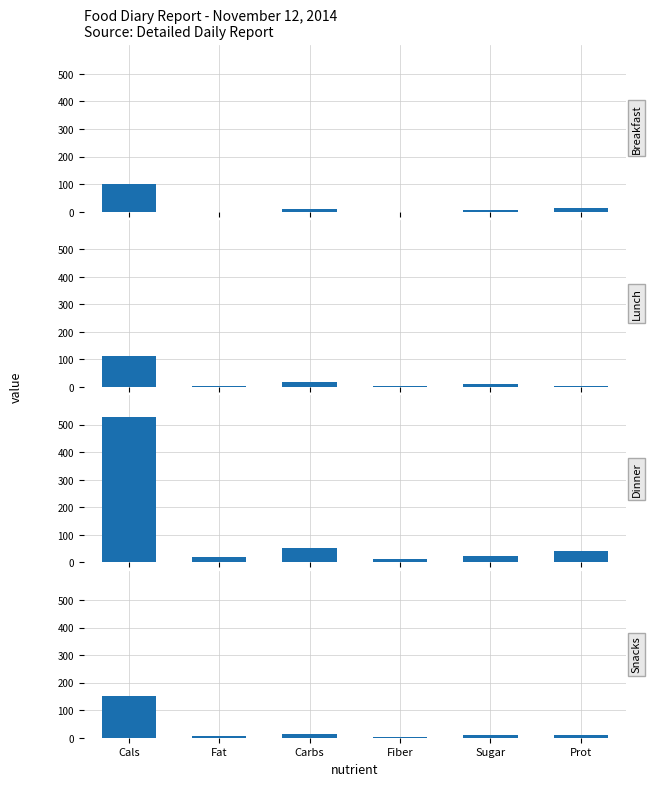

True or false: Lunch has a value of 2.1 at Fat.

False